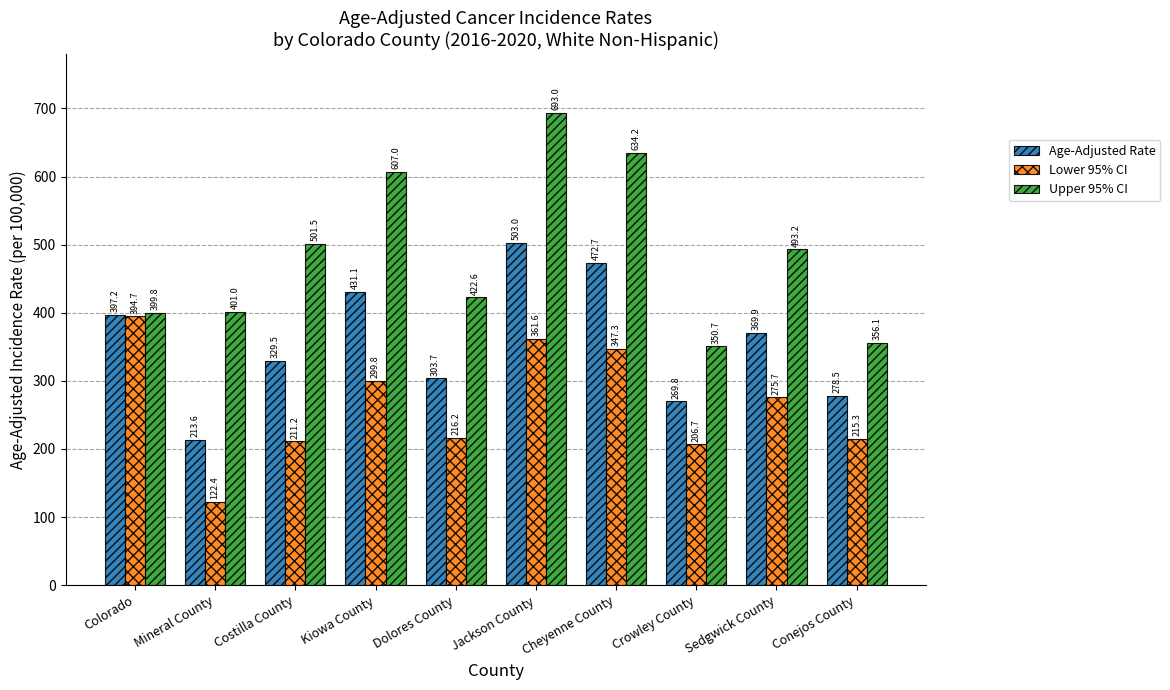

What is the spread (max minus min) of values at Kiowa County?

307.2